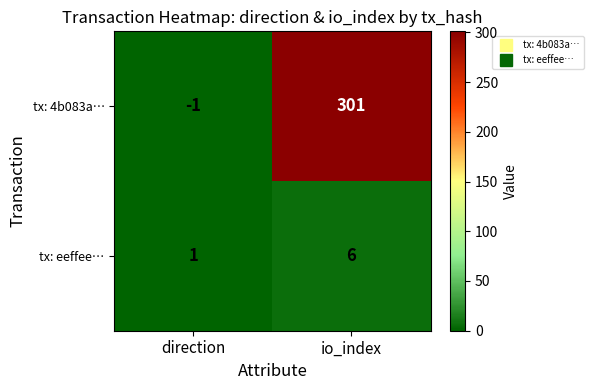

List the series in order of their overall mean, highest first.

tx: 4b083a…, tx: eeffee…